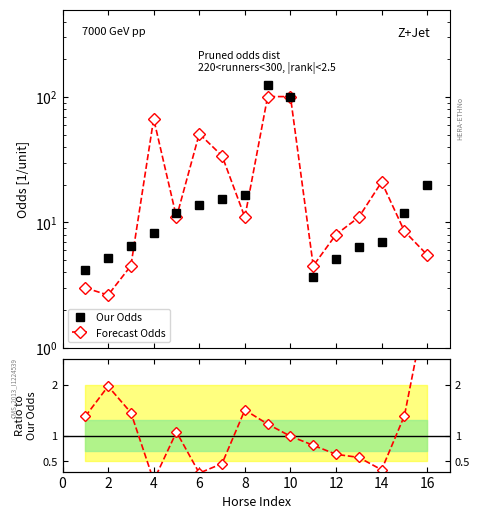

How many values in the Forecast Odds series exceed 11?

6